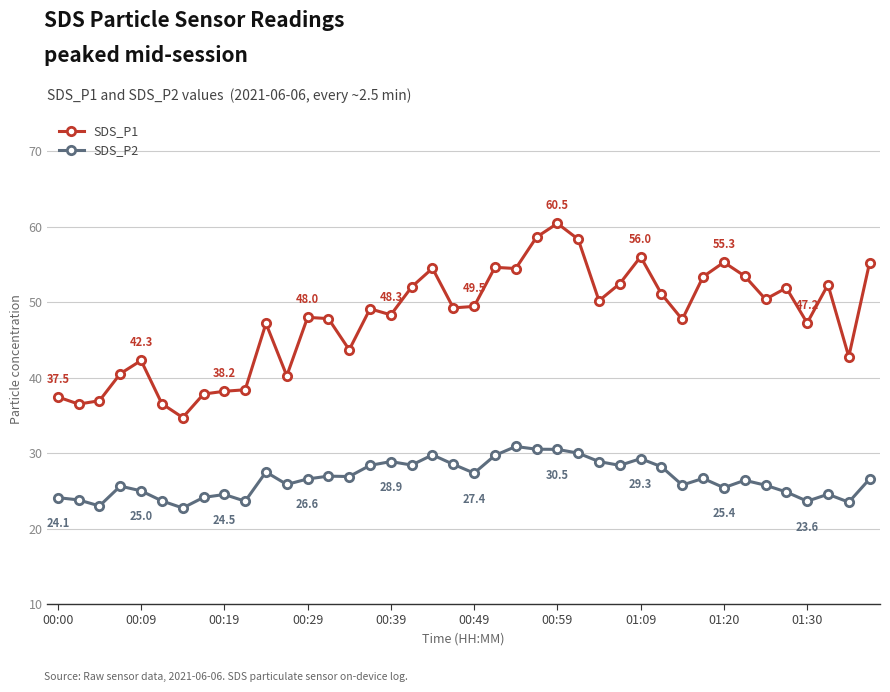

What is the maximum value shown in the chart?

60.5